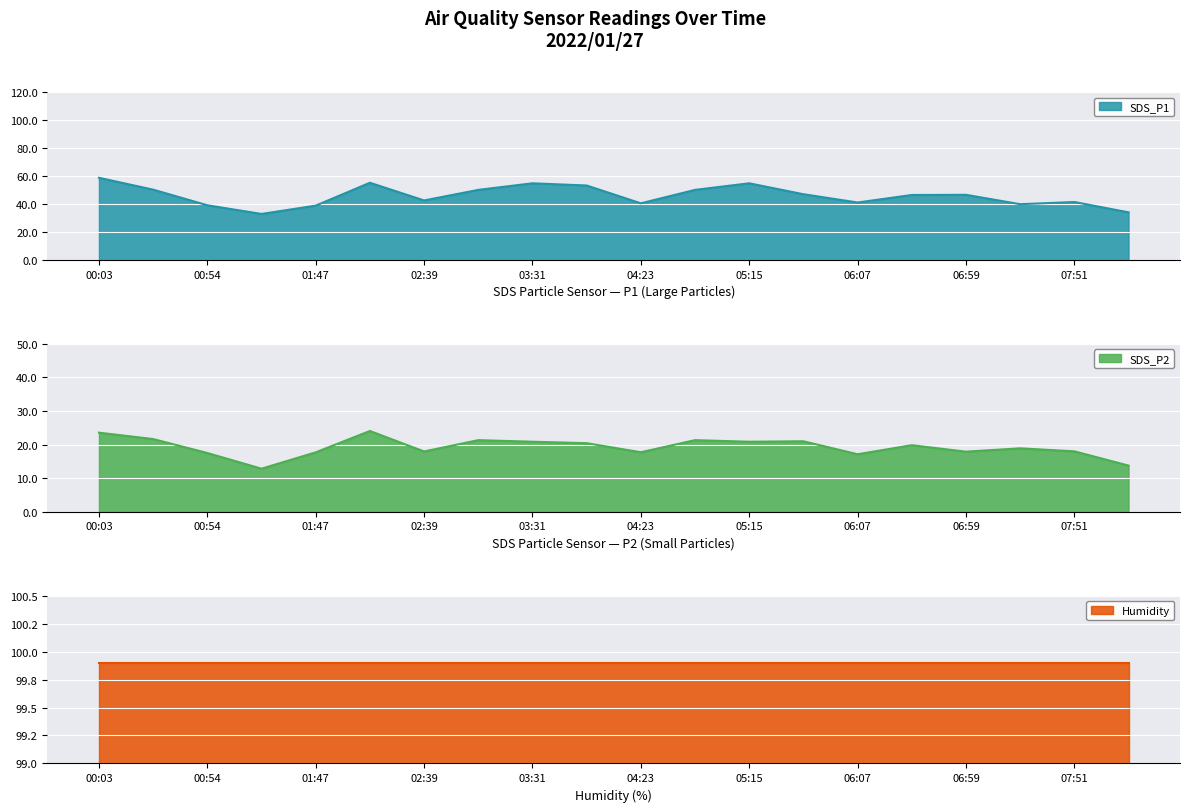

At how many categories does at least one series exceed 31?

20